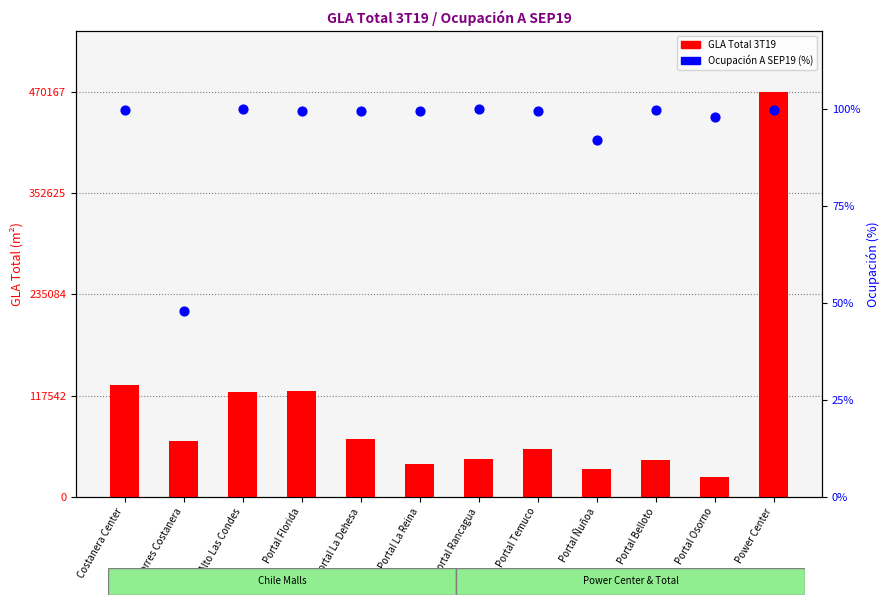

What are all the series names shown in the legend?

GLA Total 3T19, Ocupación A SEP19 (%)